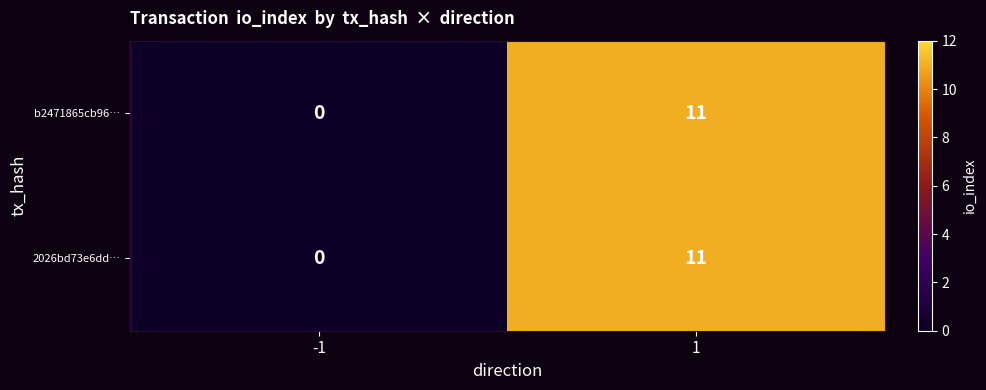

What is the difference between the b2471865cb96… values at 1 and -1?

11